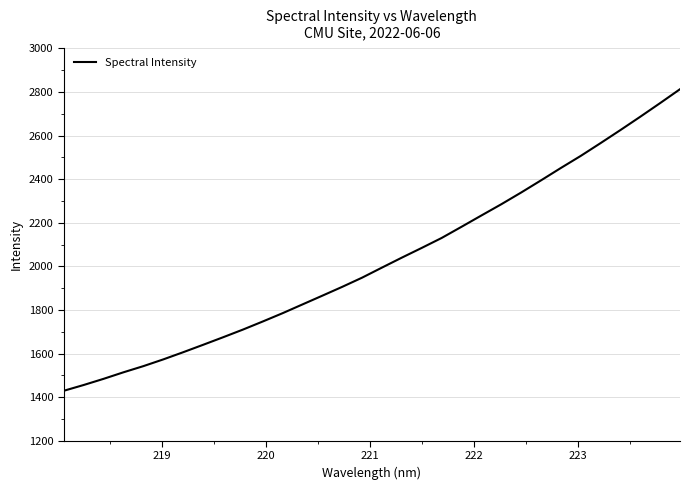

What is the greatest value displayed?

2812.5